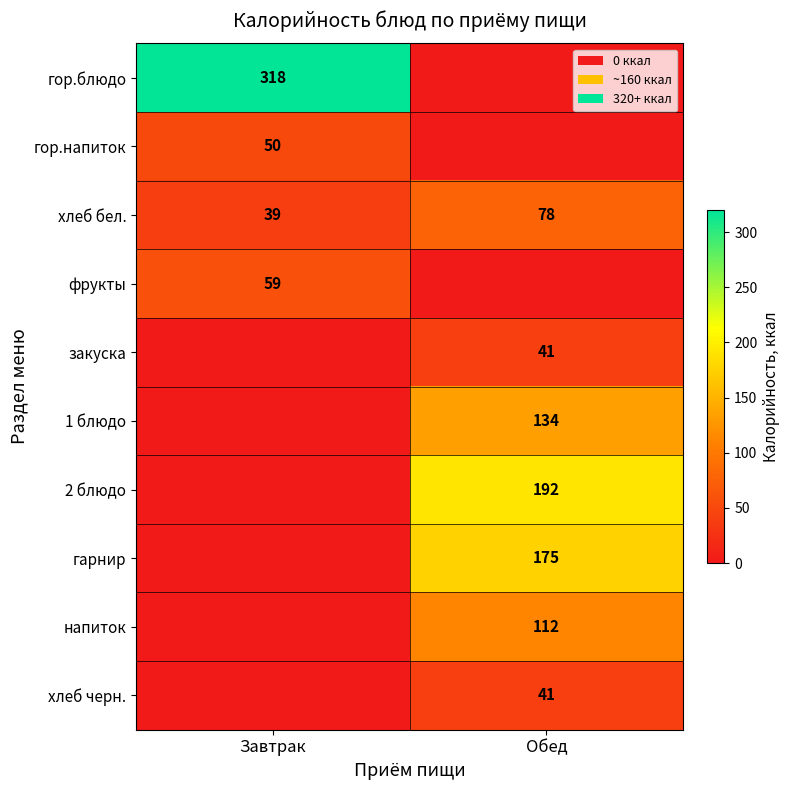

The фрукты series shows 17 at Завтрак. True or false?

False